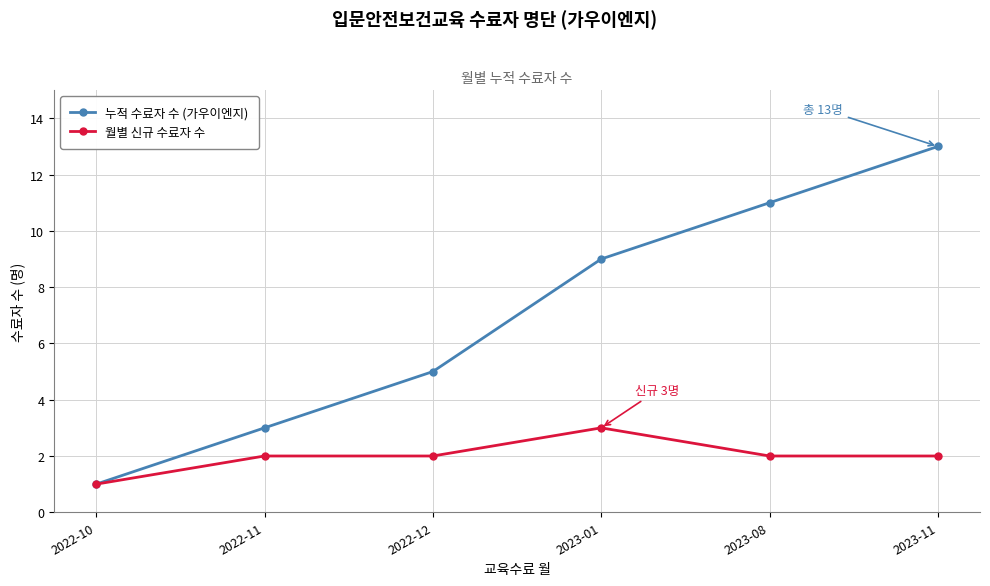

What is the maximum value shown in the chart?

13